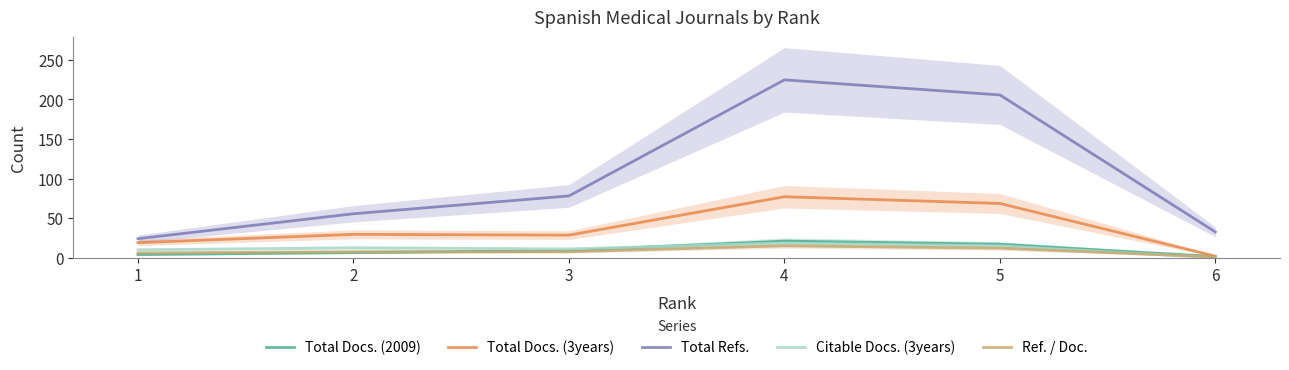

What is the difference between the maximum and minimum values in the Total Refs. series?

200.5